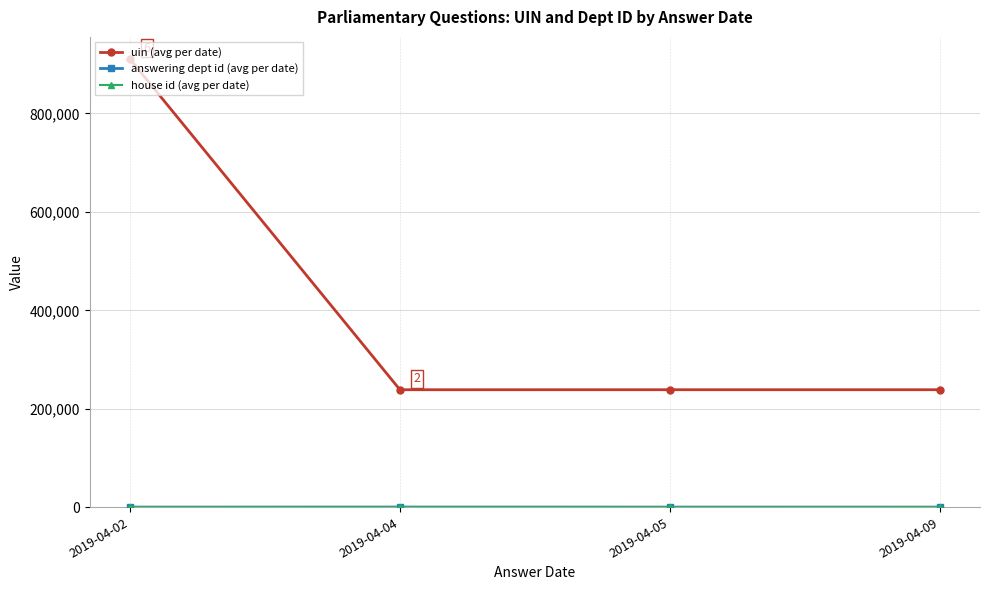

At which label does uin (avg per date) reach its peak?

2019-04-02